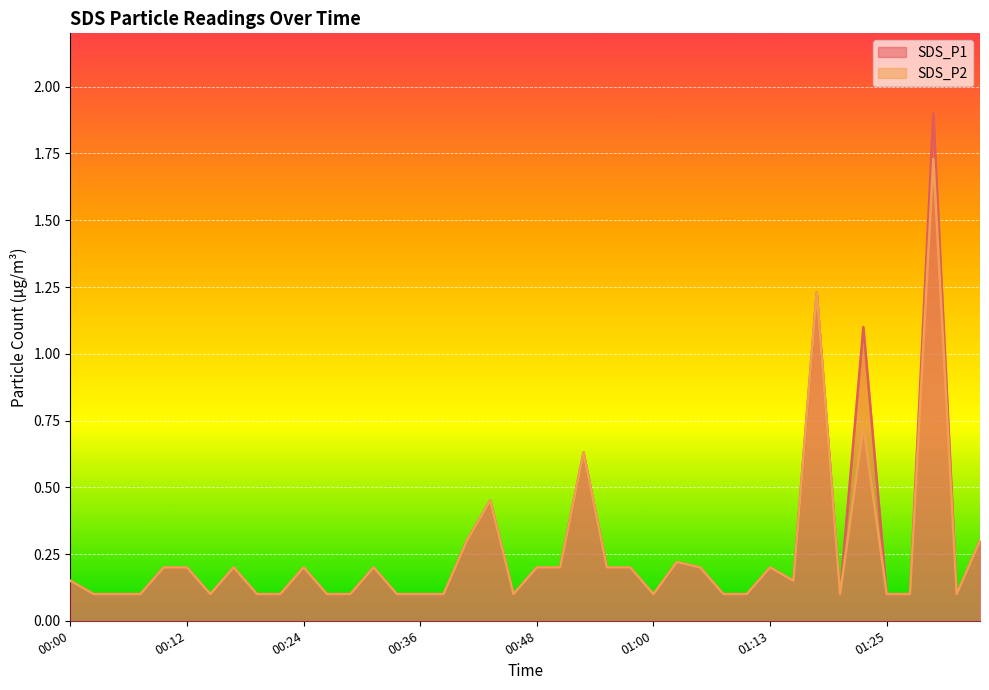

At which category does the chart reach its peak across all series?

01:30